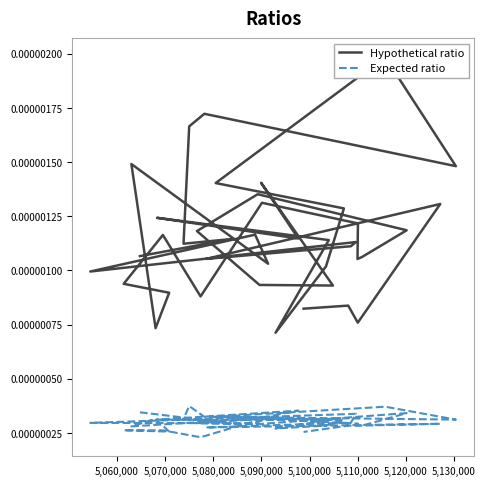

How many series are shown in this chart?

2